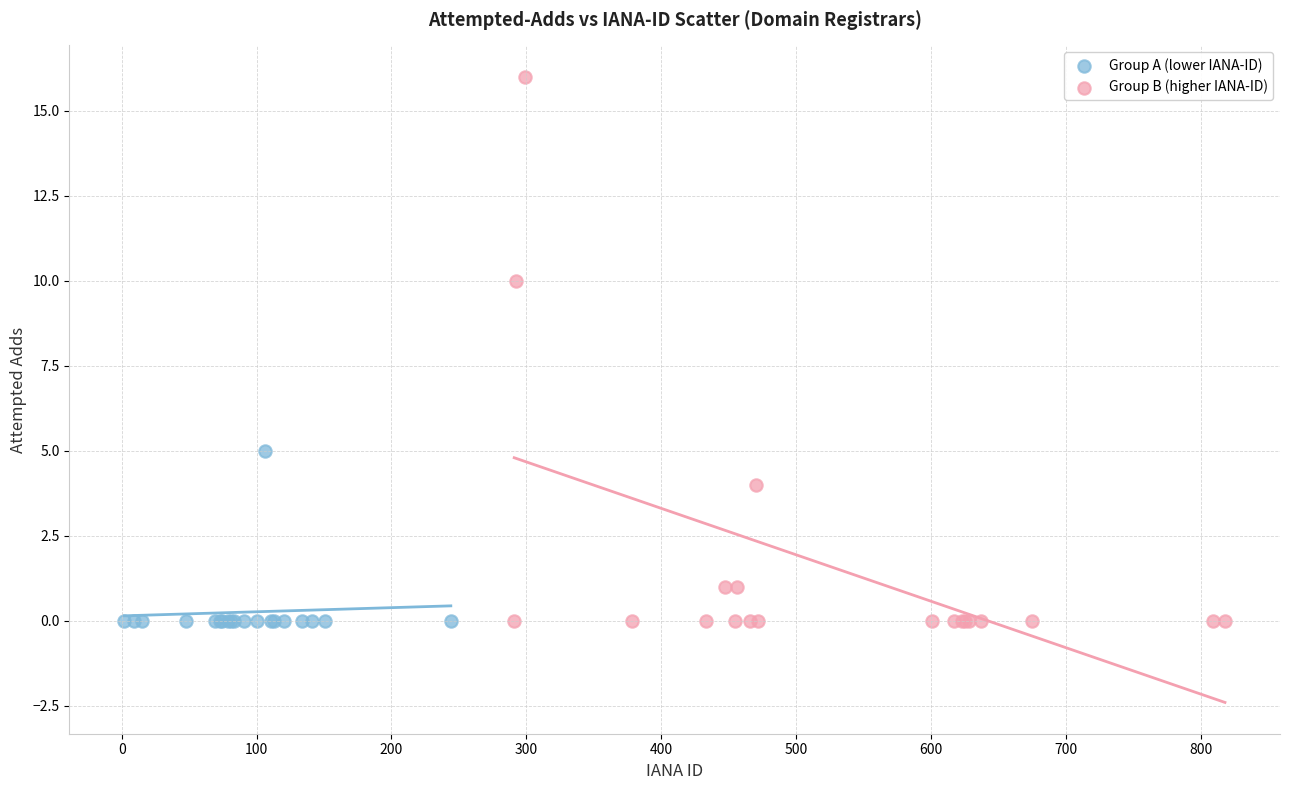

Which series has the largest Y range (max minus min)?

Group B (higher IANA-ID)